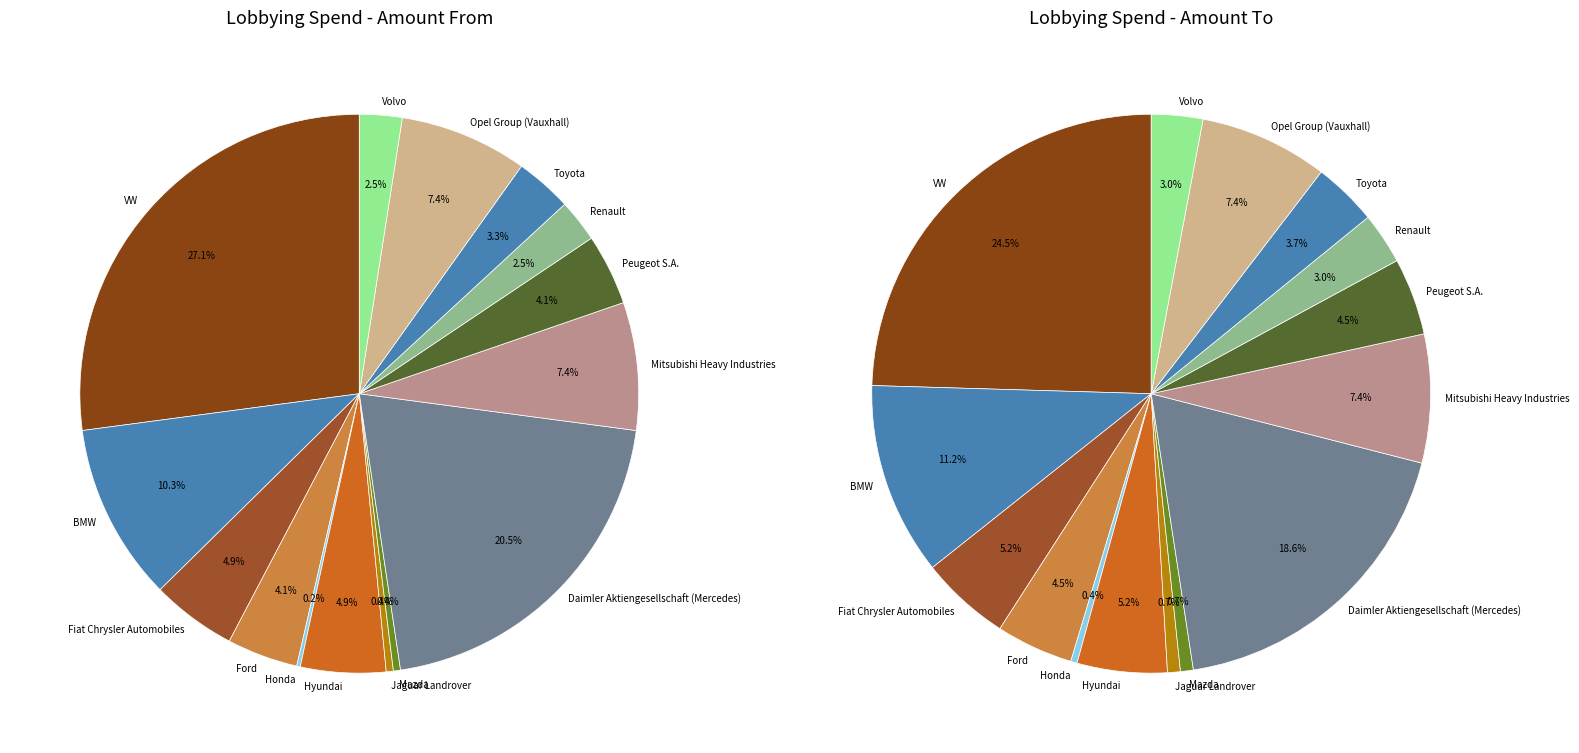

Count the number of slices in the pie.

15